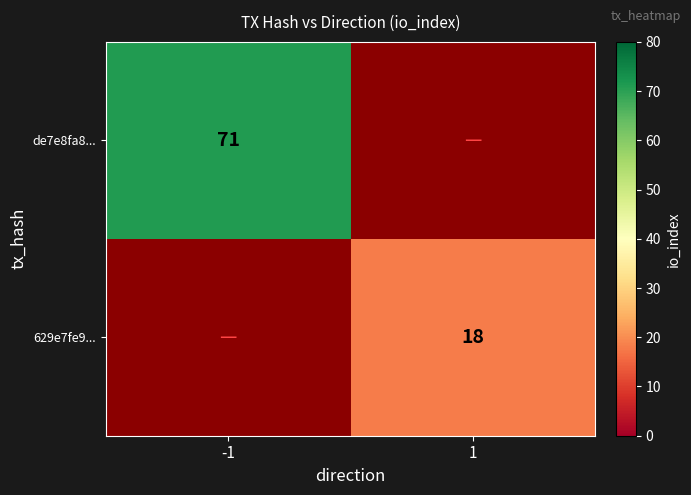

What is the spread (max minus min) of values at -1?

71